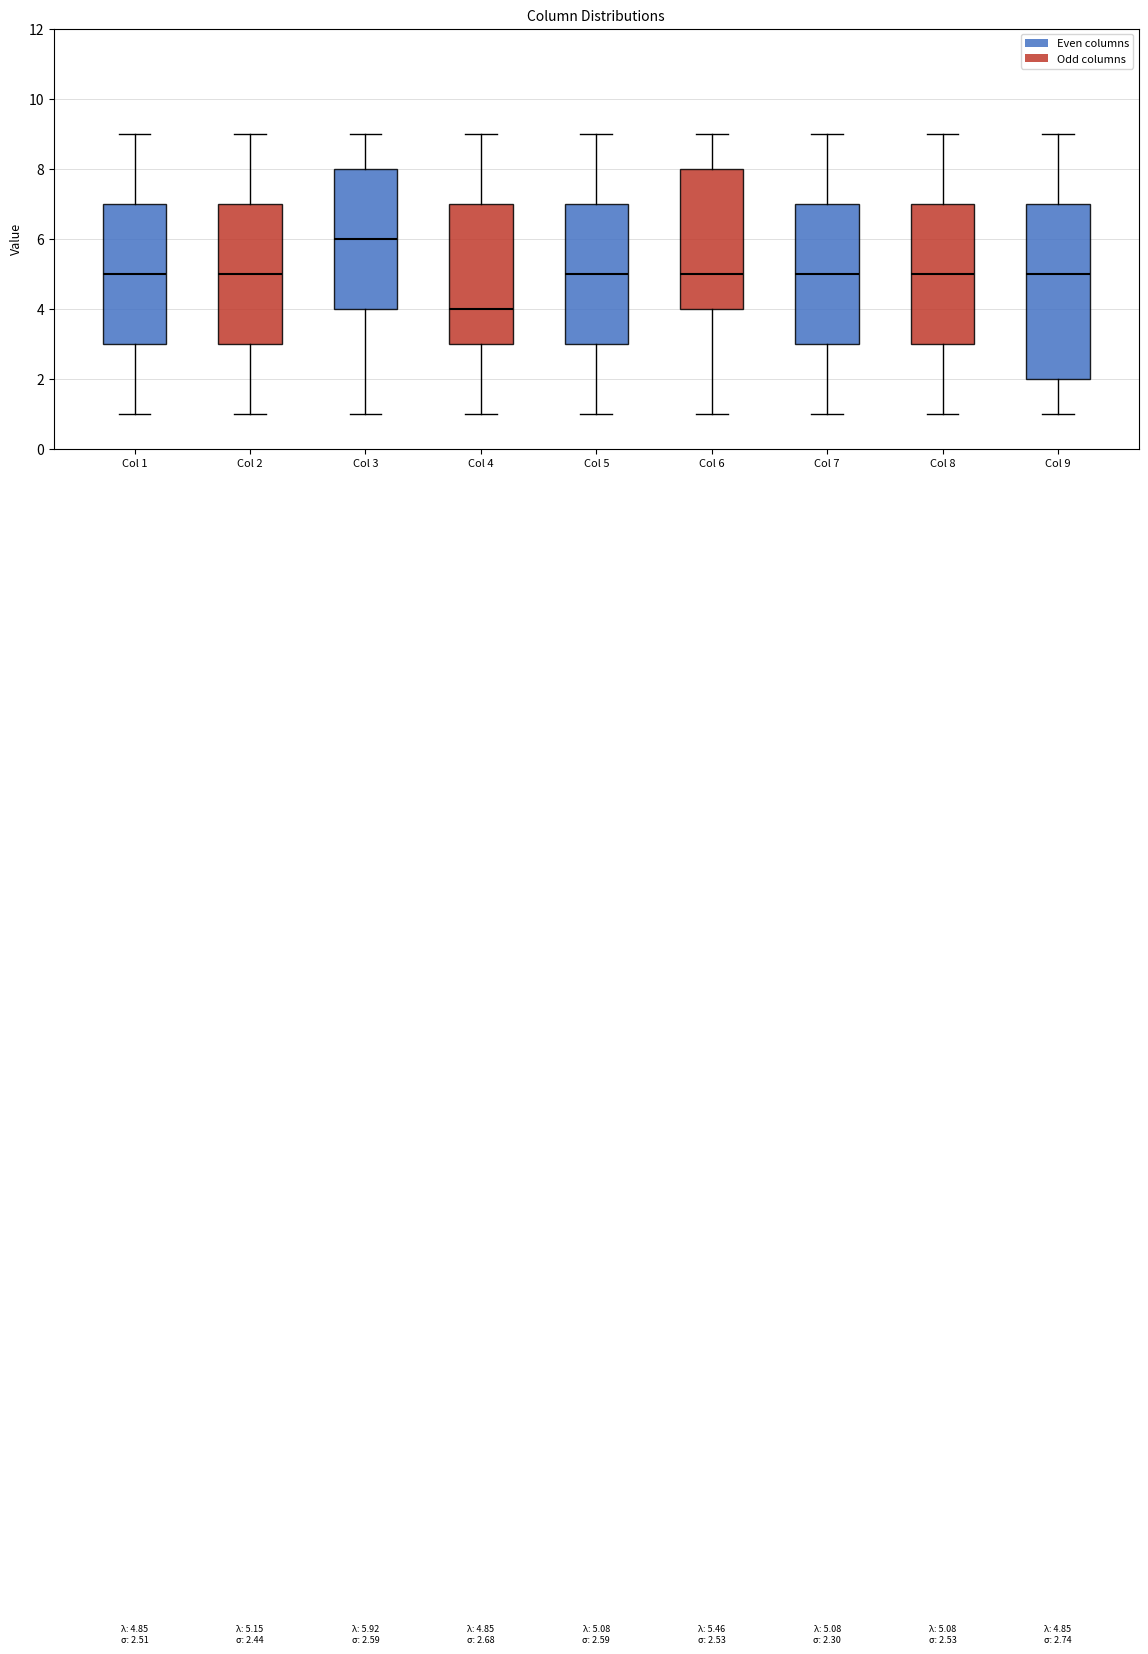

Comparing the boxes themselves (not the whiskers), which one is the tallest?

Col 9